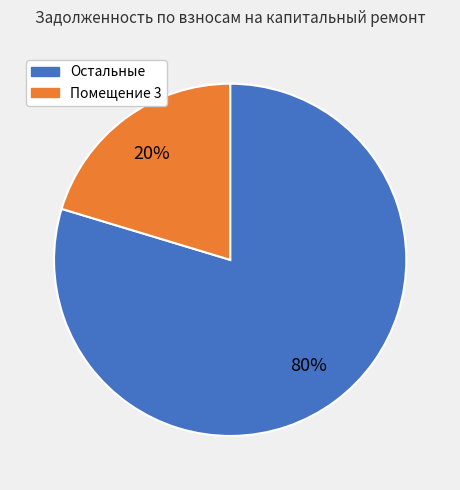

To the nearest percent, what is the average slice percentage?

50%